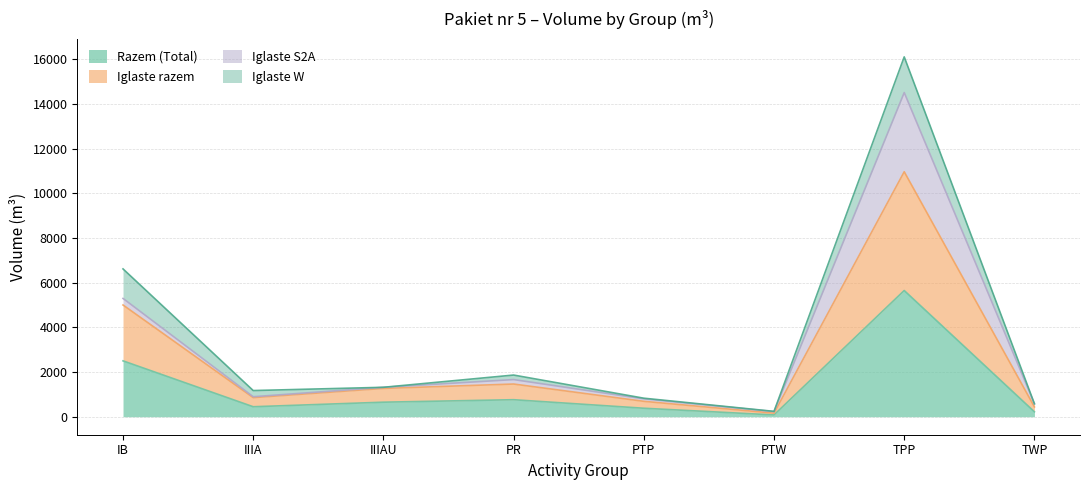

True or false: Razem and Iglaste_razem cross at least once.

False